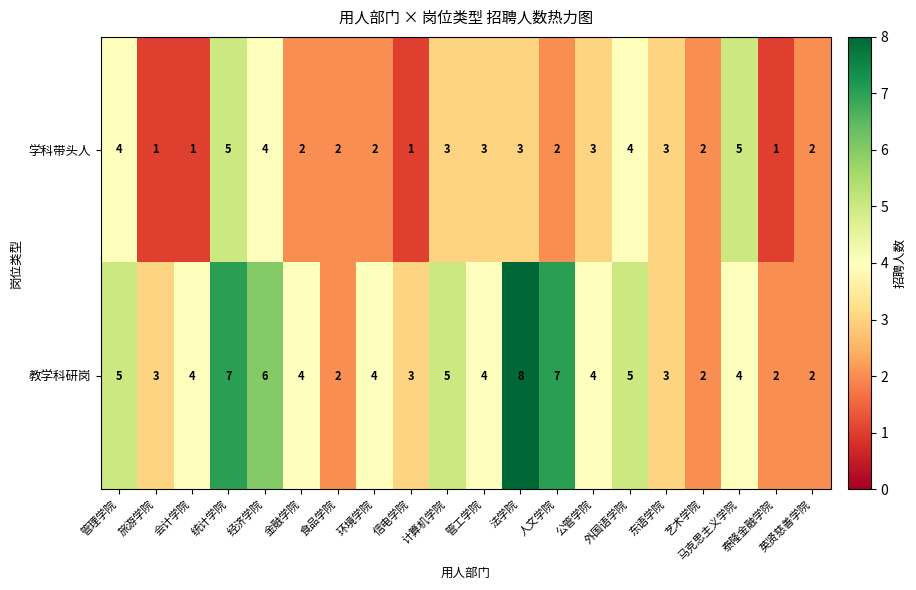

What is the greatest value displayed?

8